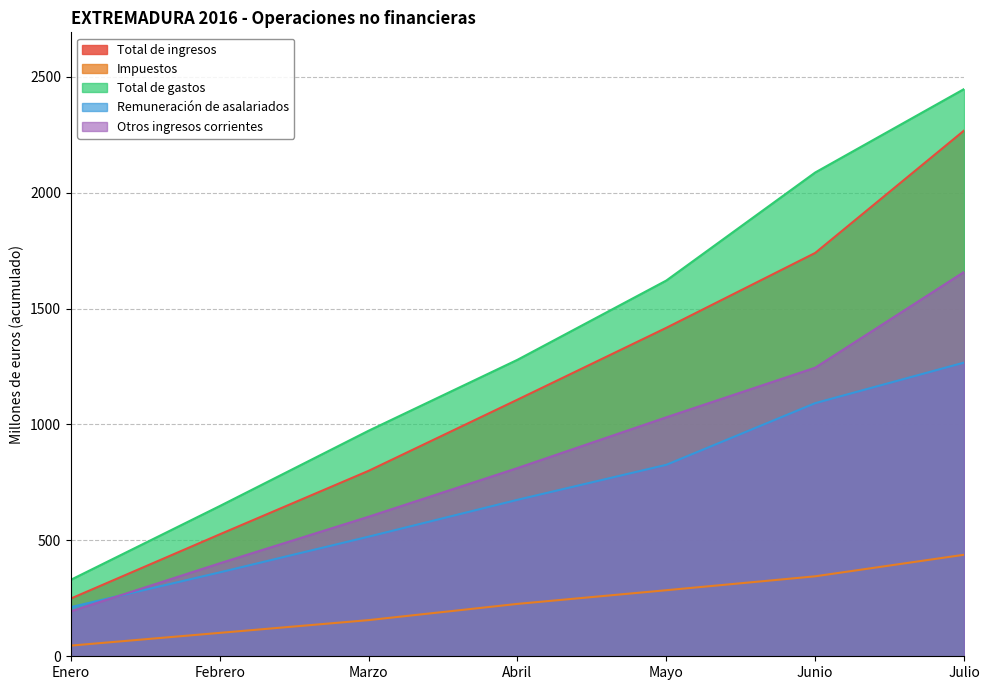

What is the difference between the highest and lowest values at Junio?

1742